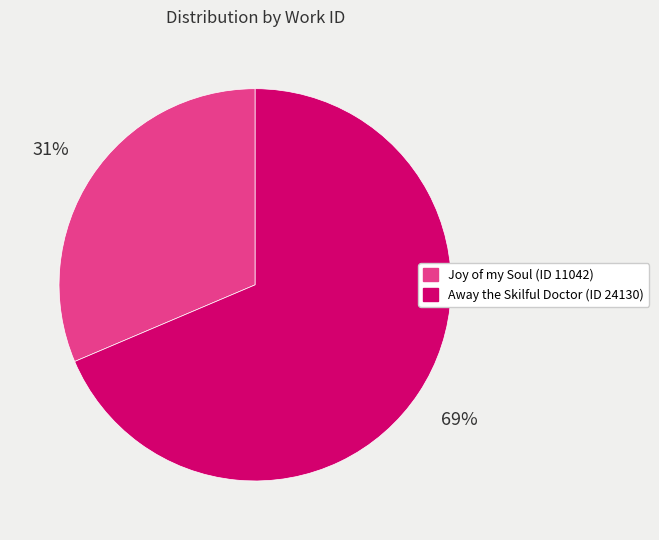

How many segments does this pie chart have?

2